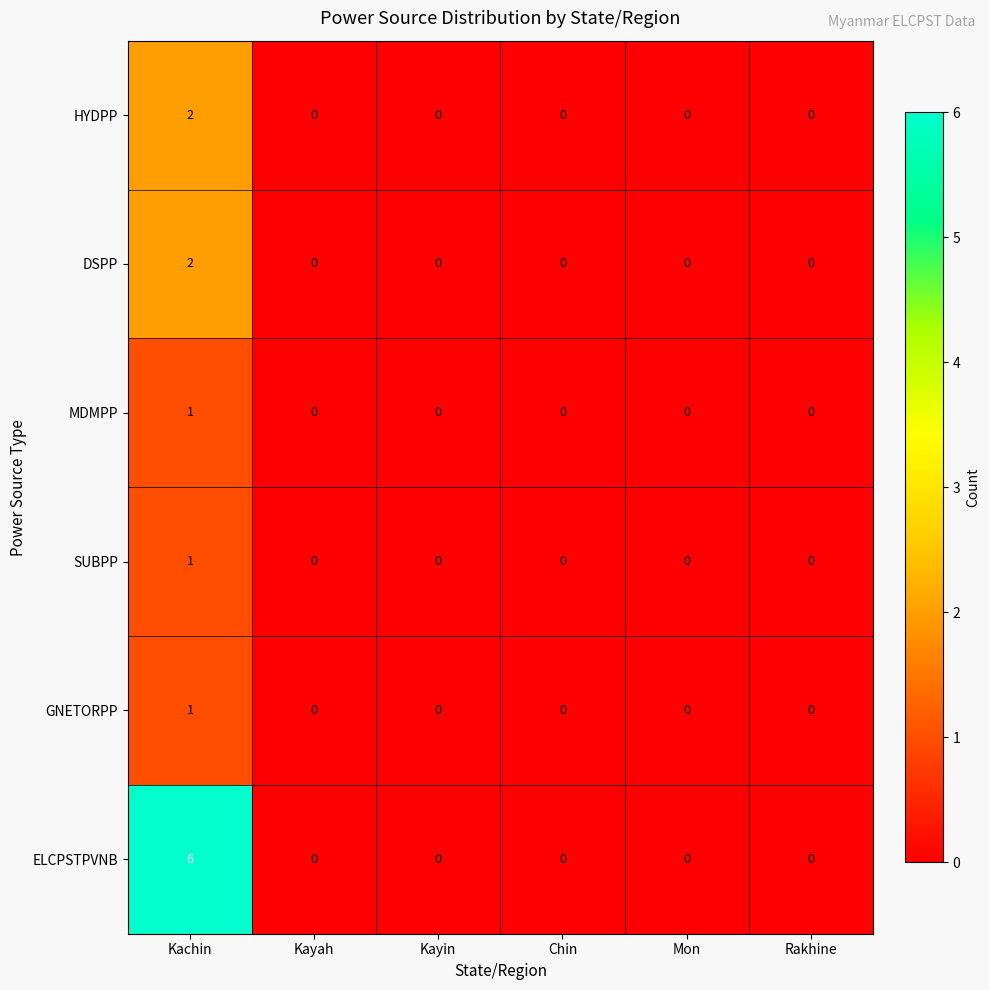

At which category is the sum across all series the highest?

Kachin